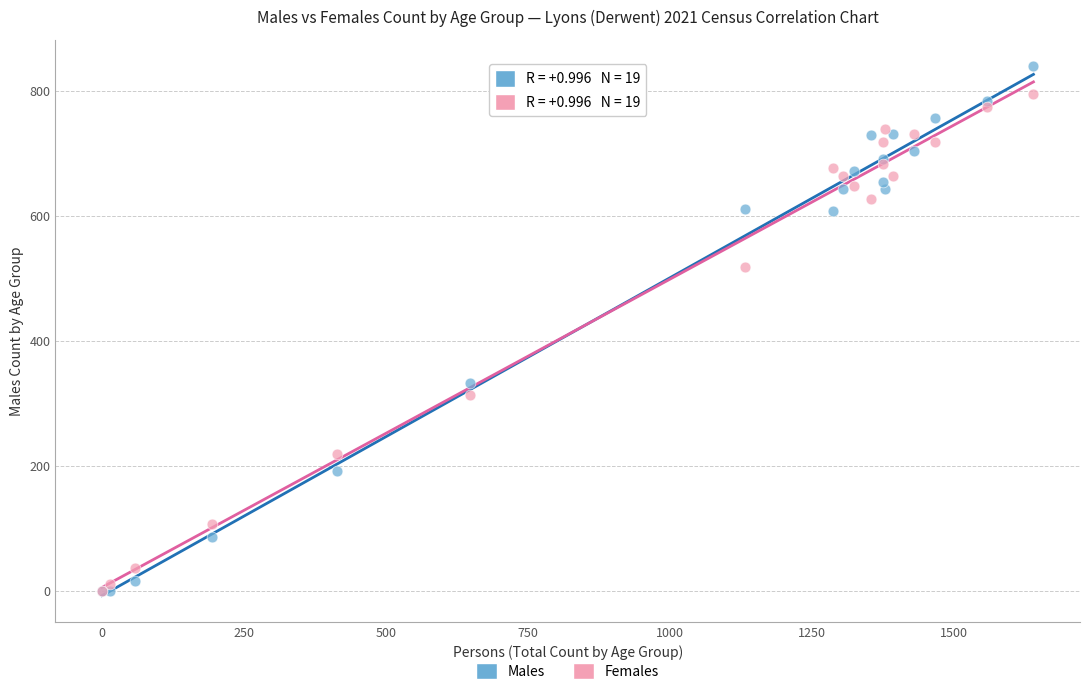

In the Females series, what Y value is closest to 397?

313